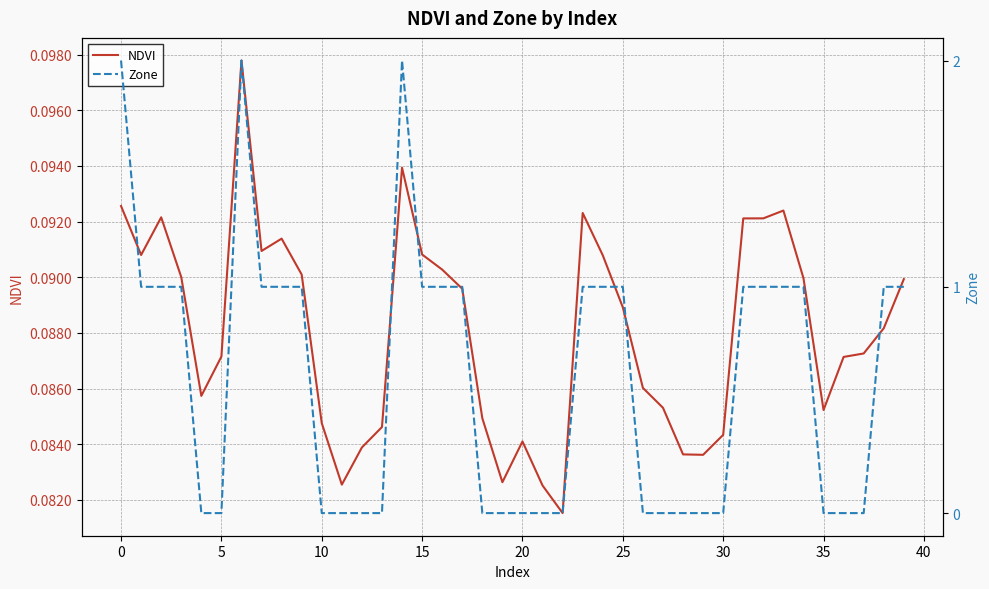

At 33, list the series in order from largest to smallest.

Zone, NDVI